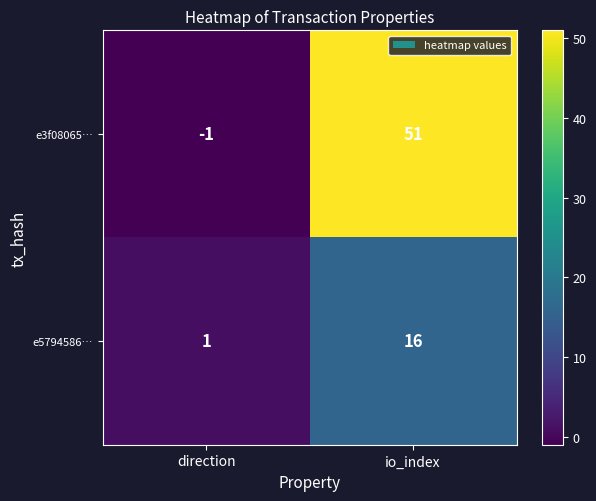

The value of e5794586… at direction is 1. True or false?

True